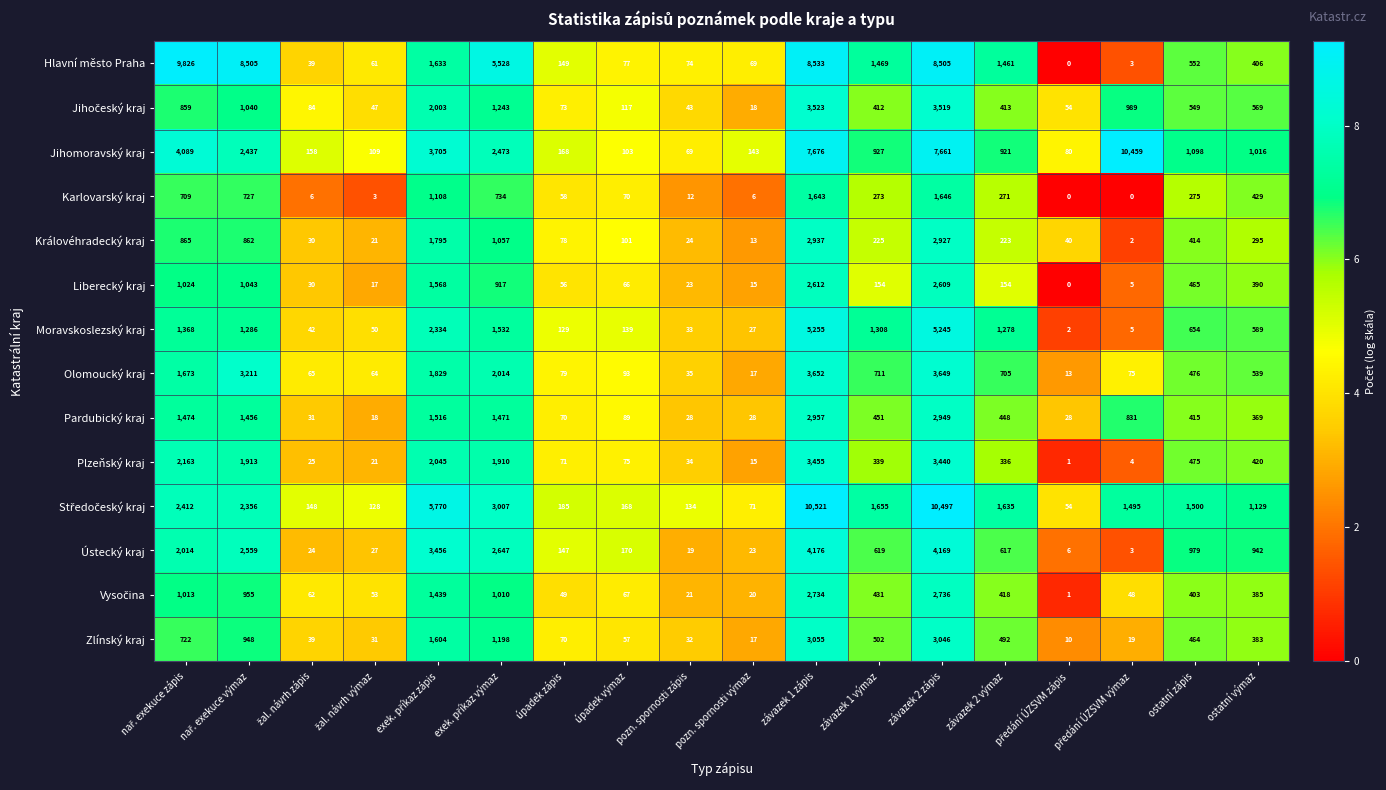

The value of Ústecký kraj at pozn. spornosti výmaz is 23. True or false?

True